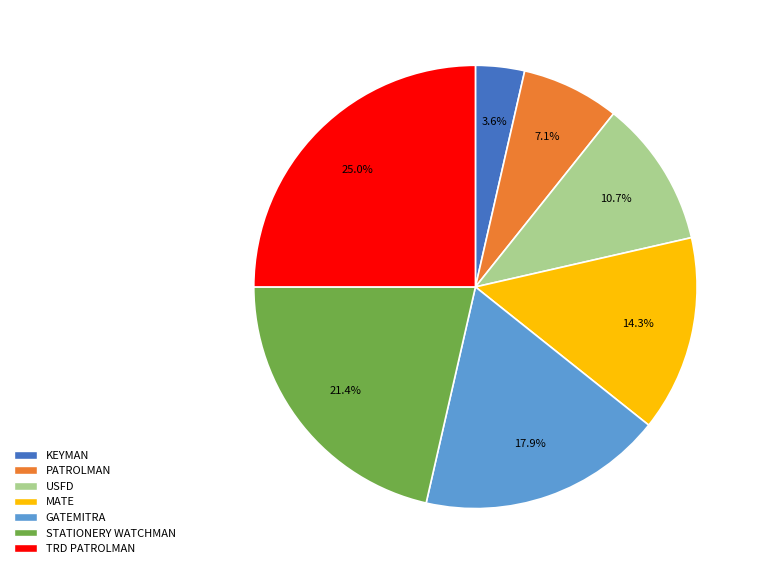

How many slices are in this pie chart?

7